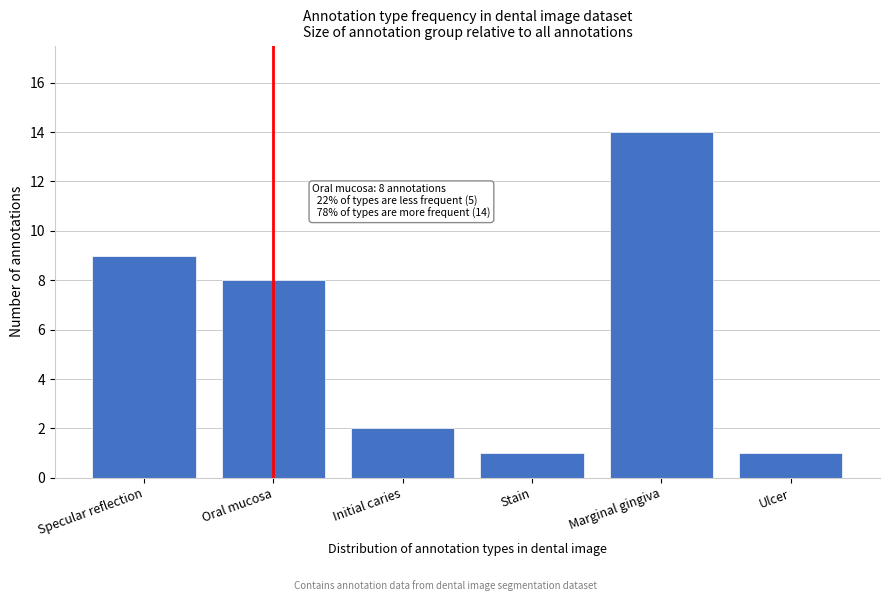

Reading right to left, list all the values displayed in this chart.

1	14	1	2	8	9